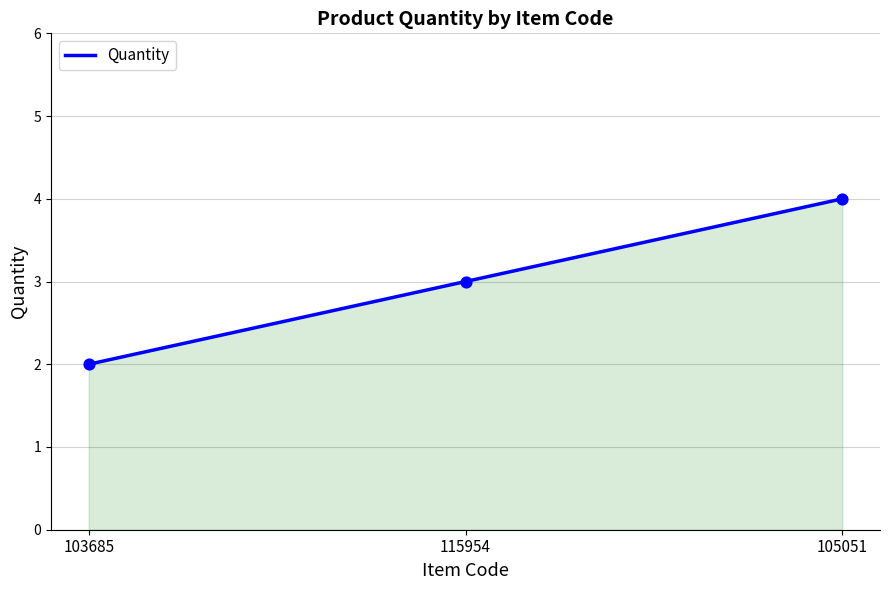

Between 103685 and 115954, which is larger?

115954